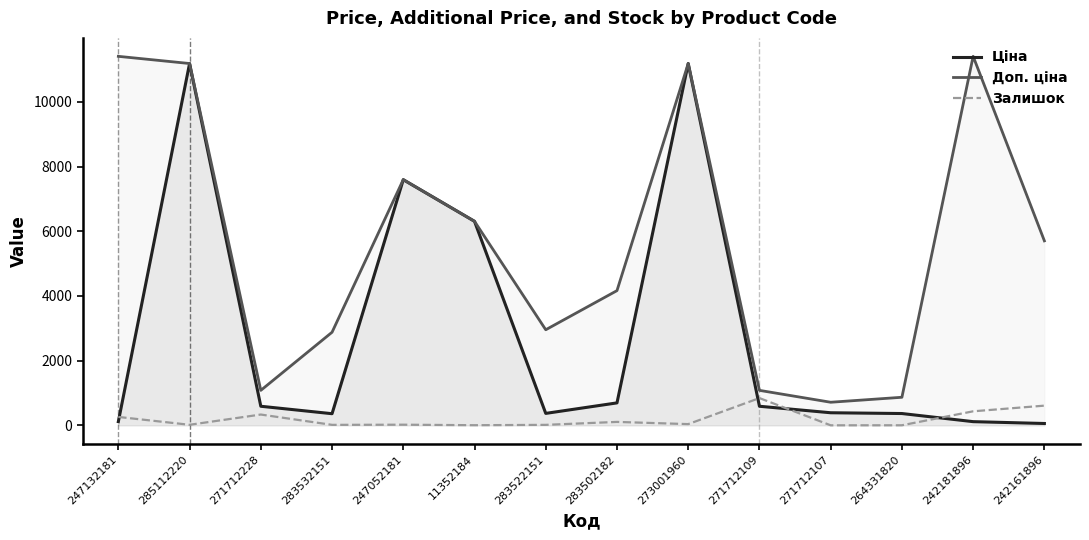

Which label corresponds to the smallest value in the chart?

271712107